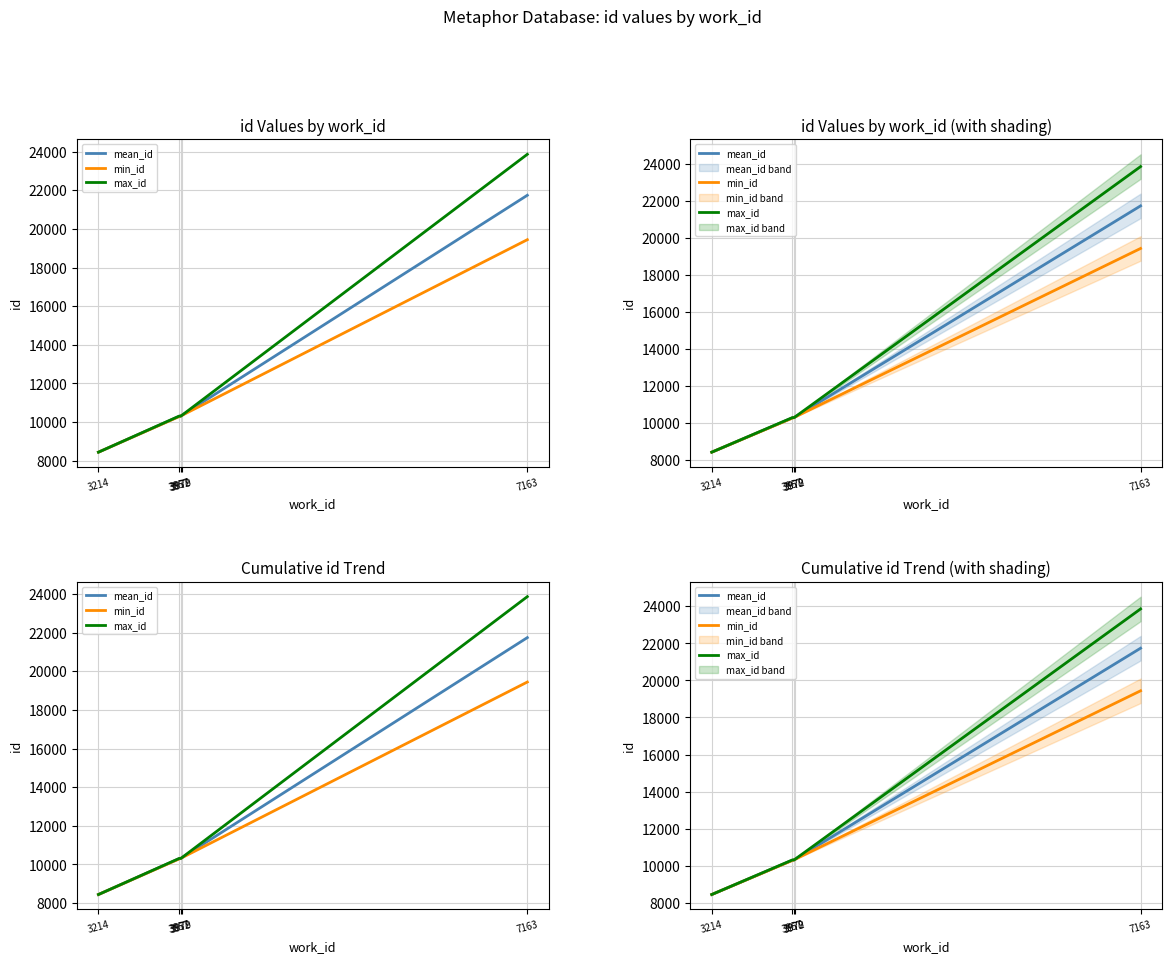

Is the value of min_id at 7163 greater than the value of mean_id at 3979?

Yes